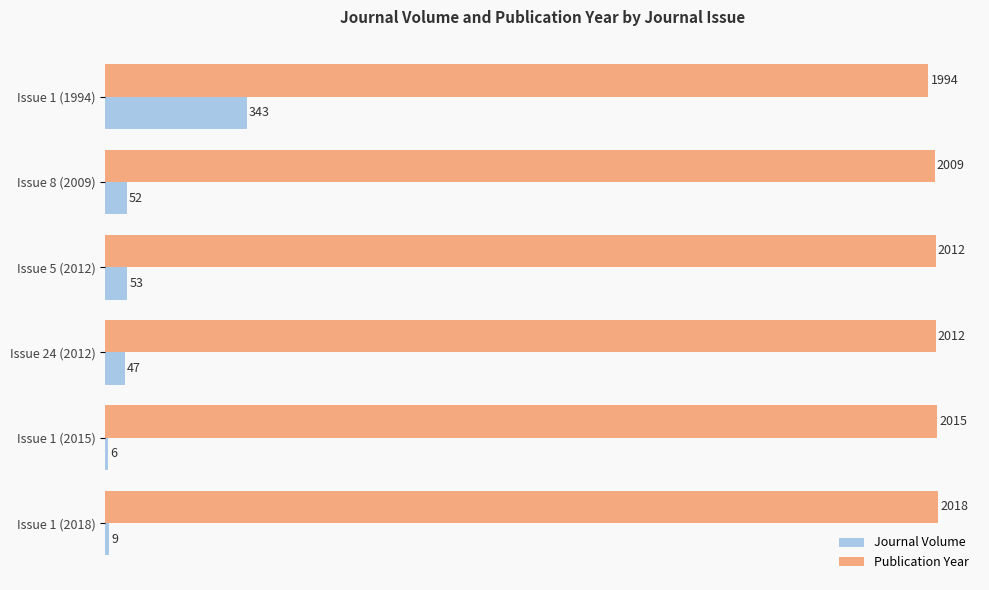

What is the sum of all Publication Year values?

12060